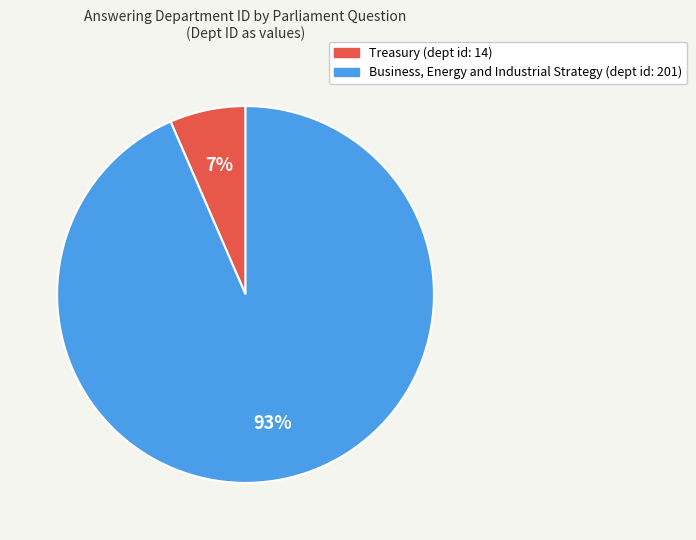

Rank the categories by value from highest to lowest.

Business, Energy and Industrial Strategy, Treasury